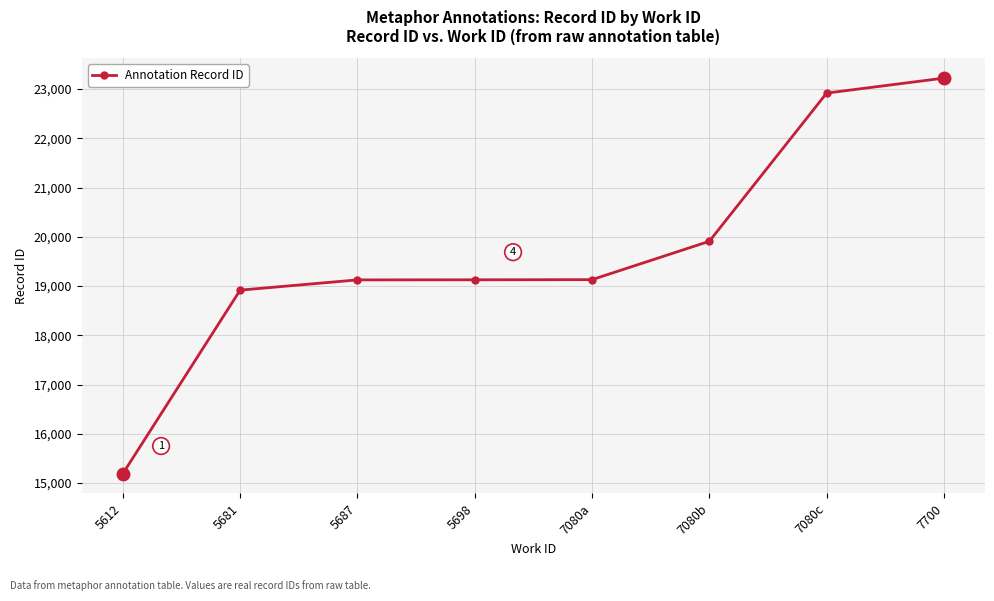

What is the change in value from 5612 to 5698?

+3936